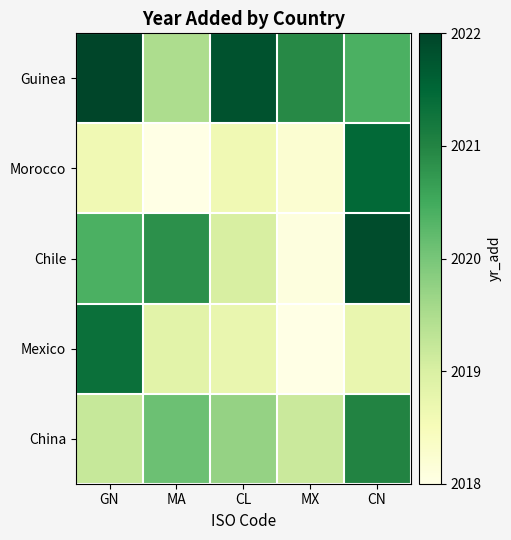

Reading left to right, list all the values displayed in this chart.

Guinea: GN=2022.0	MA=2019.5	CL=2021.8	MX=2020.9	CN=2020.4
Morocco: GN=2018.6	MA=2018.0	CL=2018.6	MX=2018.2	CN=2021.5
Chile: GN=2020.4	MA=2020.8	CL=2019.0	MX=2018.1	CN=2021.9
Mexico: GN=2021.3	MA=2018.8	CL=2018.7	MX=2018.0	CN=2018.7
China: GN=2019.2	MA=2020.1	CL=2019.7	MX=2019.2	CN=2021.0